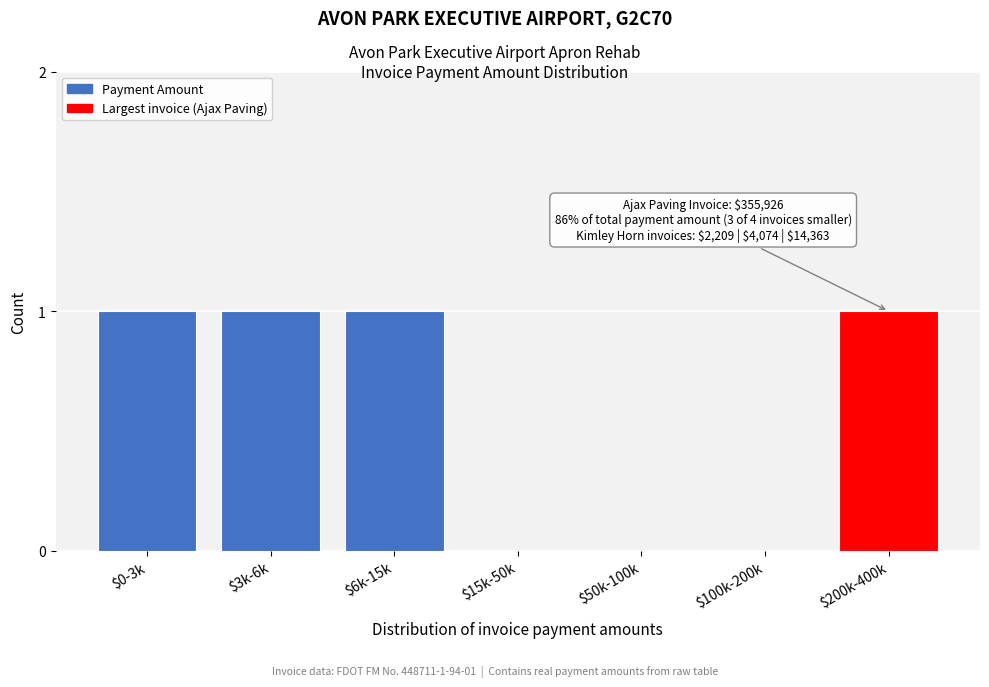

Is it true that the value at $15k-50k is 0?

True